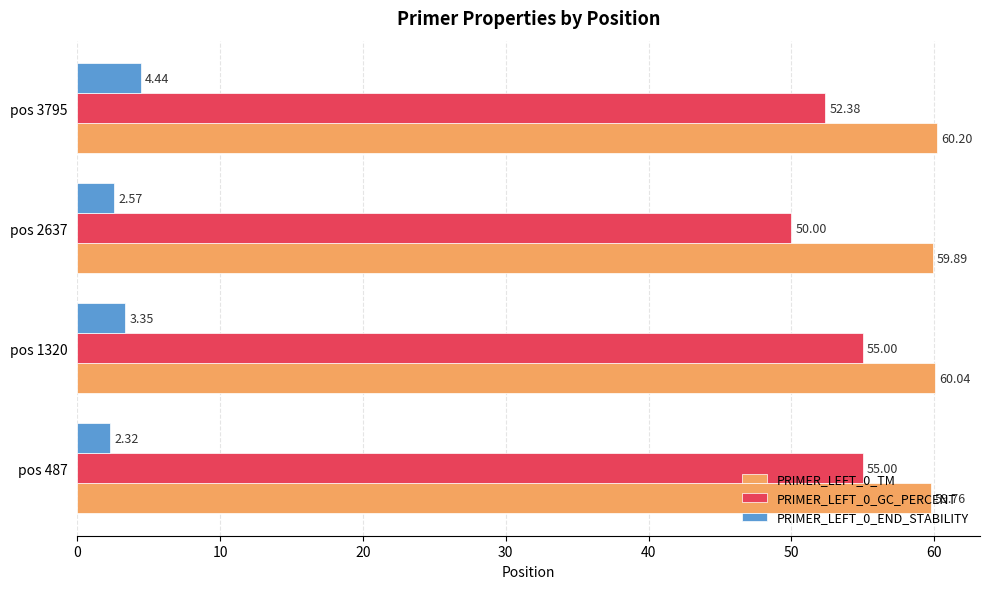

At how many categories does at least one series exceed 33?

4